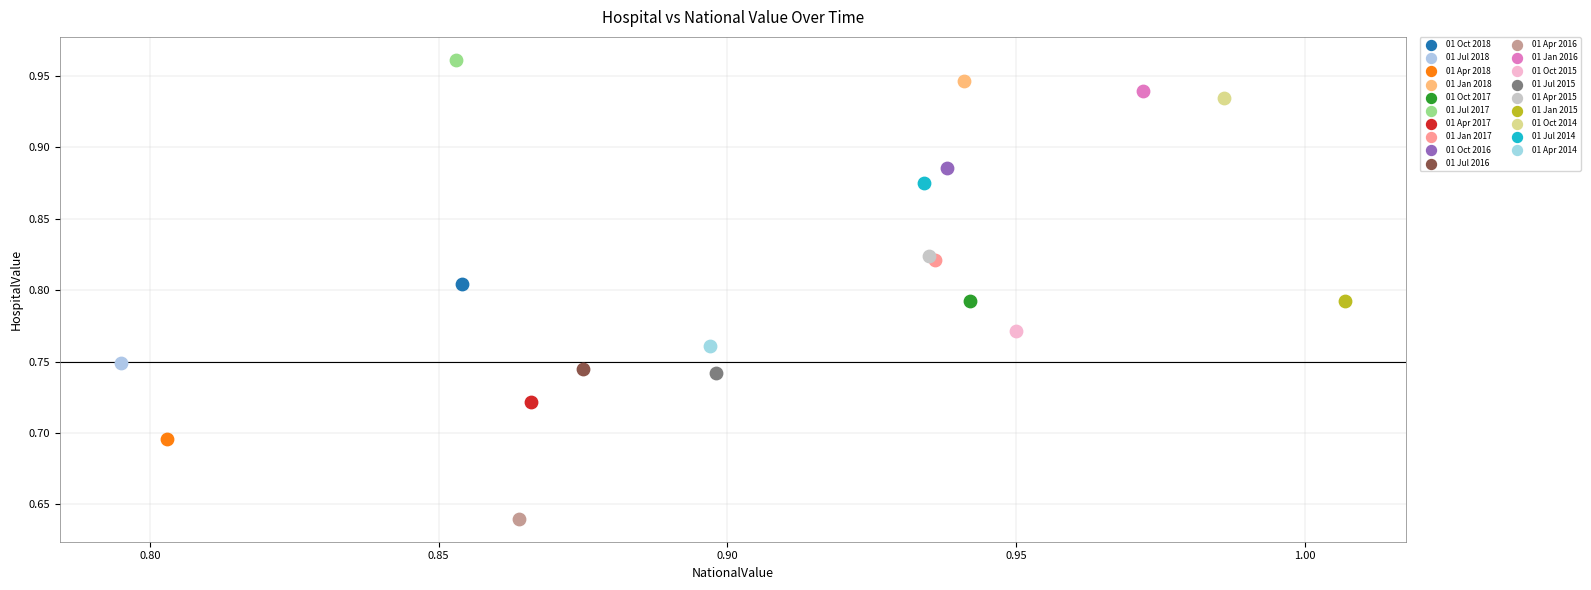

What are all the series names shown in the legend?

01 Oct 2018, 01 Jul 2018, 01 Apr 2018, 01 Jan 2018, 01 Oct 2017, 01 Jul 2017, 01 Apr 2017, 01 Jan 2017, 01 Oct 2016, 01 Jul 2016, 01 Apr 2016, 01 Jan 2016, 01 Oct 2015, 01 Jul 2015, 01 Apr 2015, 01 Jan 2015, 01 Oct 2014, 01 Jul 2014, 01 Apr 2014